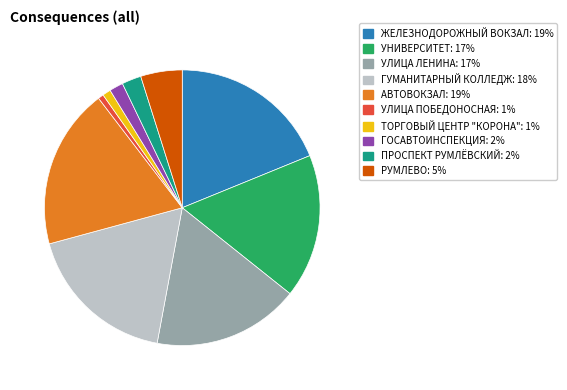

Is there a majority slice in this chart?

No